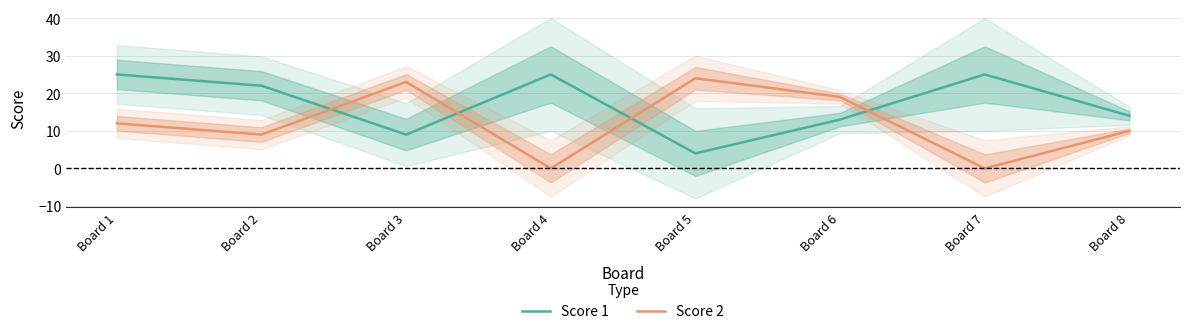

Between Board 2 and Board 4, which is larger?

Board 4